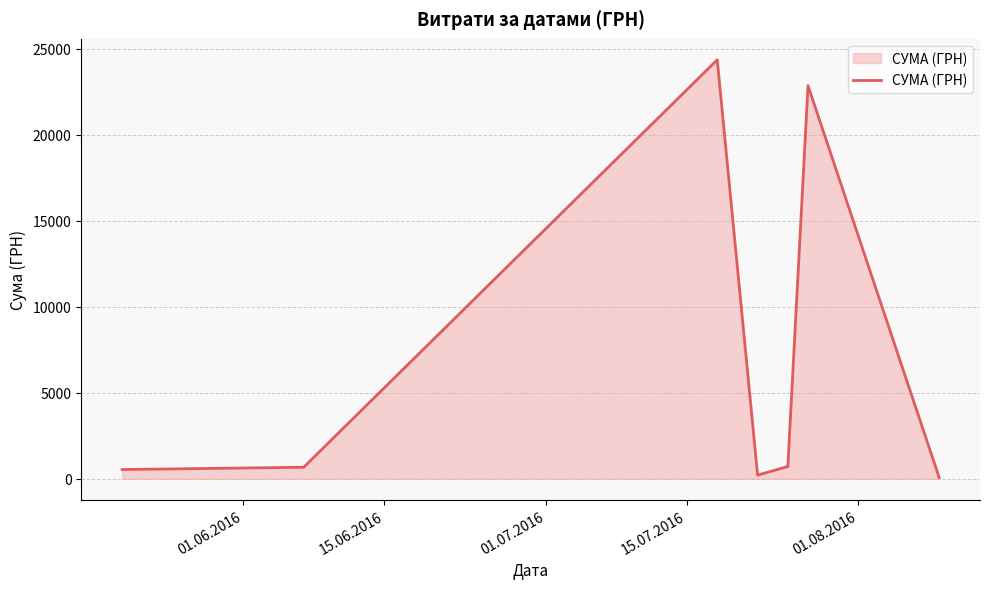

What is the minimum value shown in the chart?

77.4